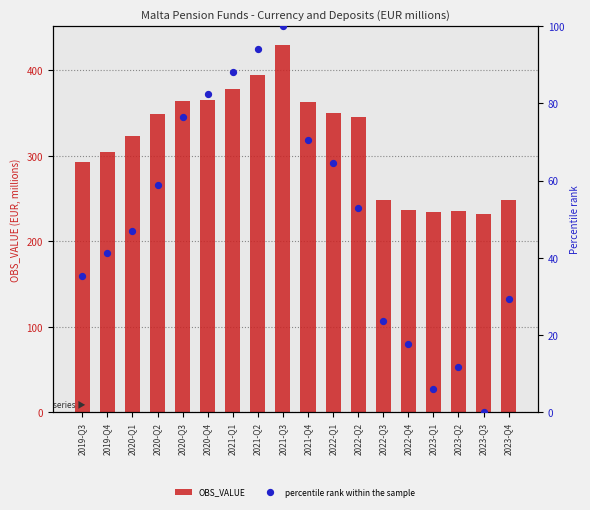

At which category is the sum across all series the highest?

2021-Q3